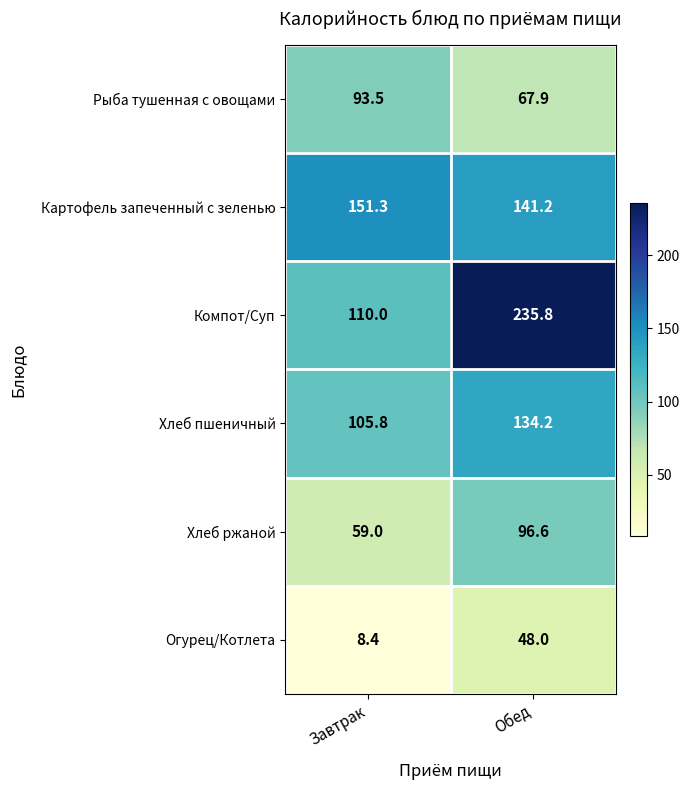

What is the difference between the maximum and minimum values in the Рыба тушенная с овощами series?

25.6